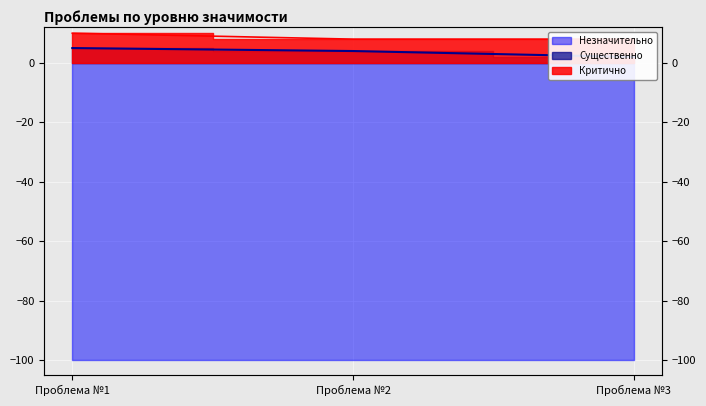

What is the greatest value displayed?

10